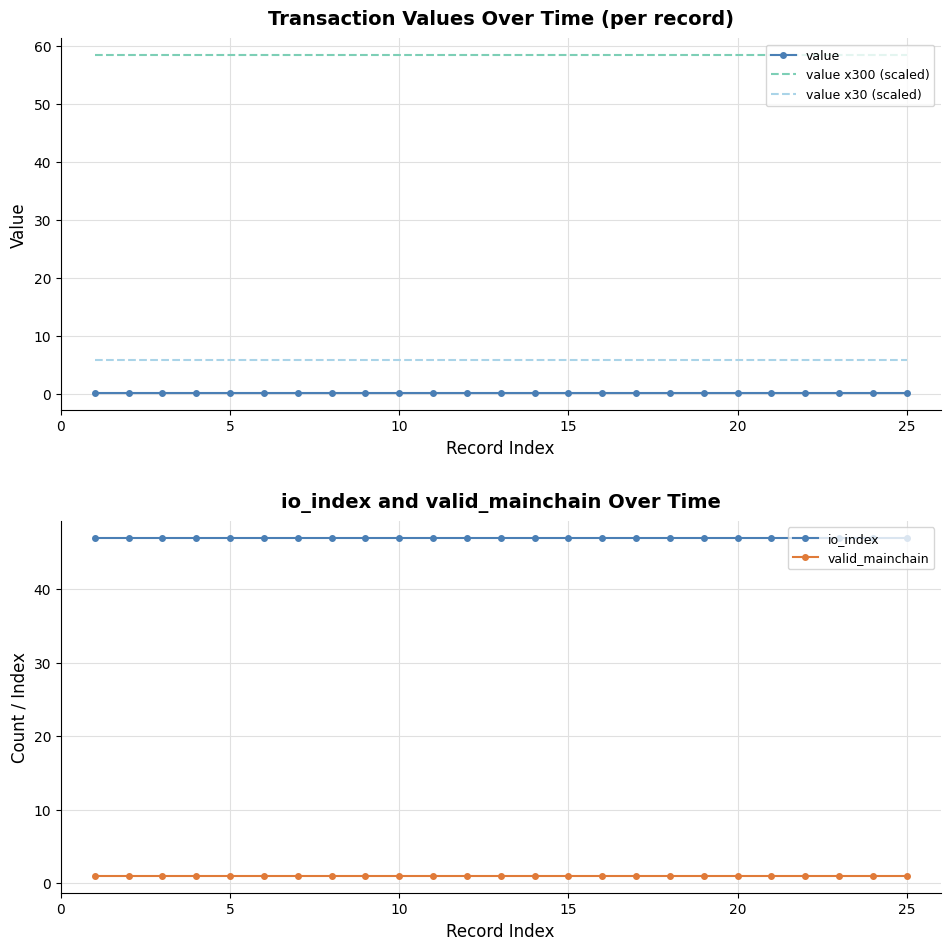

True or false: io_index has a value of 47 at 15.

True